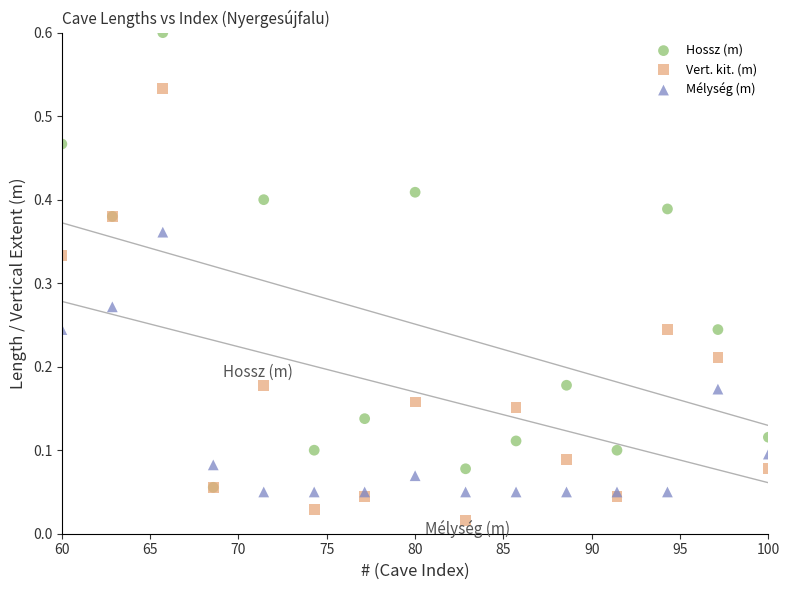

Which series has the widest spread of Y values?

Hossz (m)